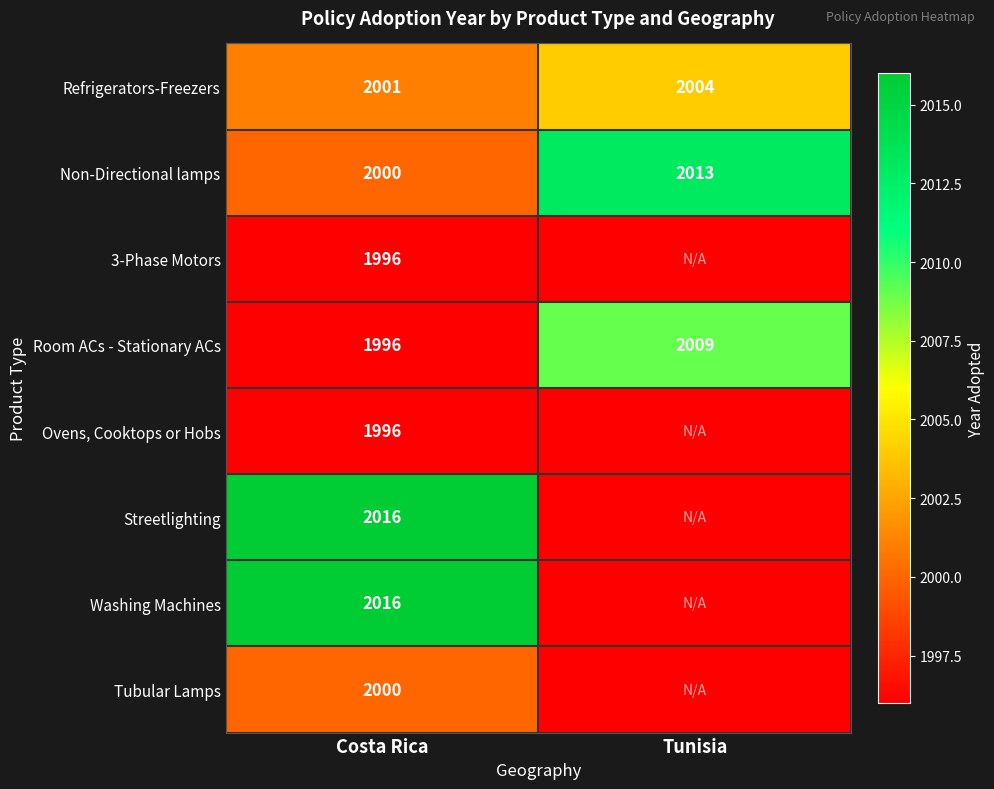

Which category has the highest value across all series?

Costa Rica